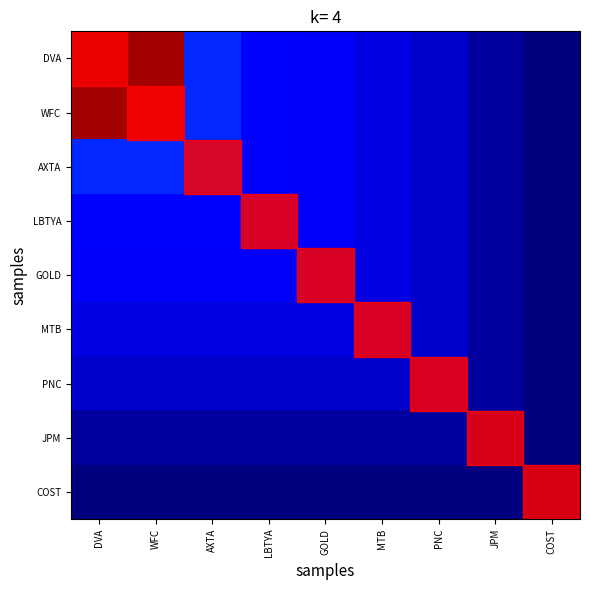

Which series has the widest spread of values?

DVA